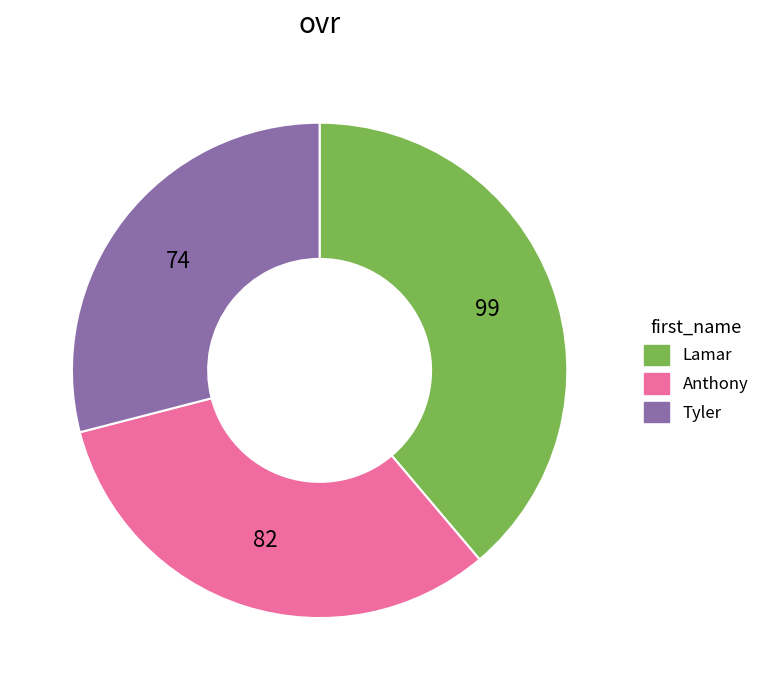

Does Lamar account for over 50% of the chart?

No